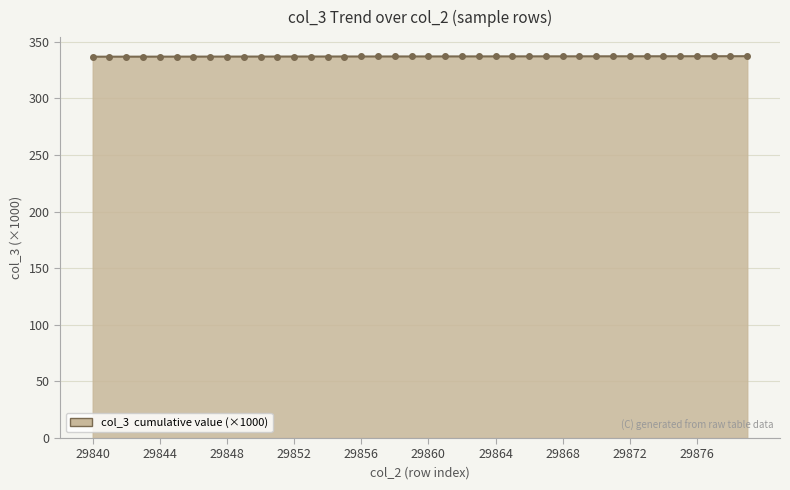

What is the value of the 20th point from the left?

336.9